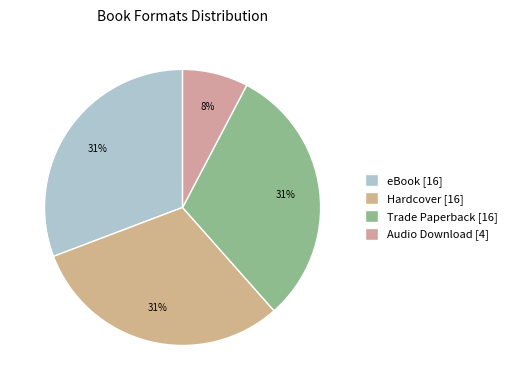

Which category has the smallest portion of the pie?

Audio Download